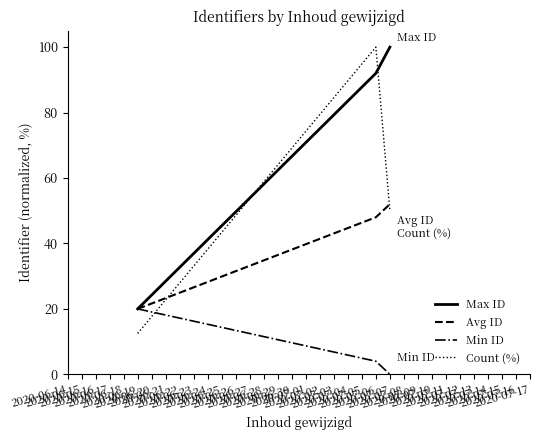

Does the chart display data point markers on the line(s)?

No